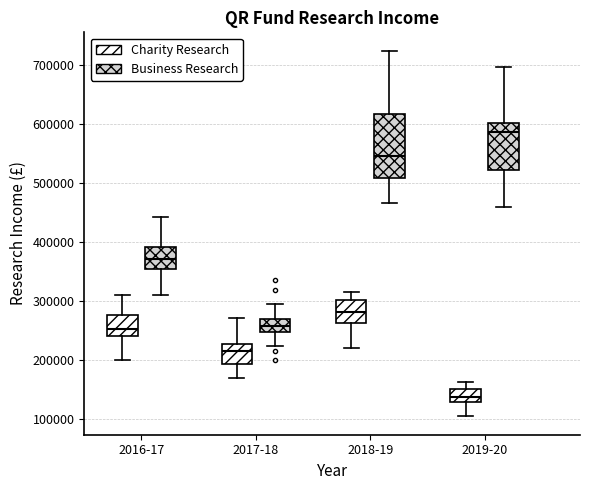

Reading left to right, read every box against the y-axis: the position of its median line, the range the box covers, and the ends of its whiskers. The values are not printed on the chart, so give them approximately, as read against the axis.

2016-17 (Charity Research): median 250000, box 240000 to 280000, whiskers 200000 to 310000
2016-17 (Business Research): median 370000, box 350000 to 390000, whiskers 310000 to 440000
2017-18 (Charity Research): median 220000, box 190000 to 230000, whiskers 170000 to 270000
2017-18 (Business Research): median 260000, box 250000 to 270000, whiskers 220000 to 290000
2018-19 (Charity Research): median 280000, box 260000 to 300000, whiskers 220000 to 320000
2018-19 (Business Research): median 540000, box 510000 to 620000, whiskers 470000 to 720000
2019-20 (Charity Research): median 140000, box 130000 to 150000, whiskers 100000 to 160000
2019-20 (Business Research): median 590000, box 520000 to 600000, whiskers 460000 to 700000